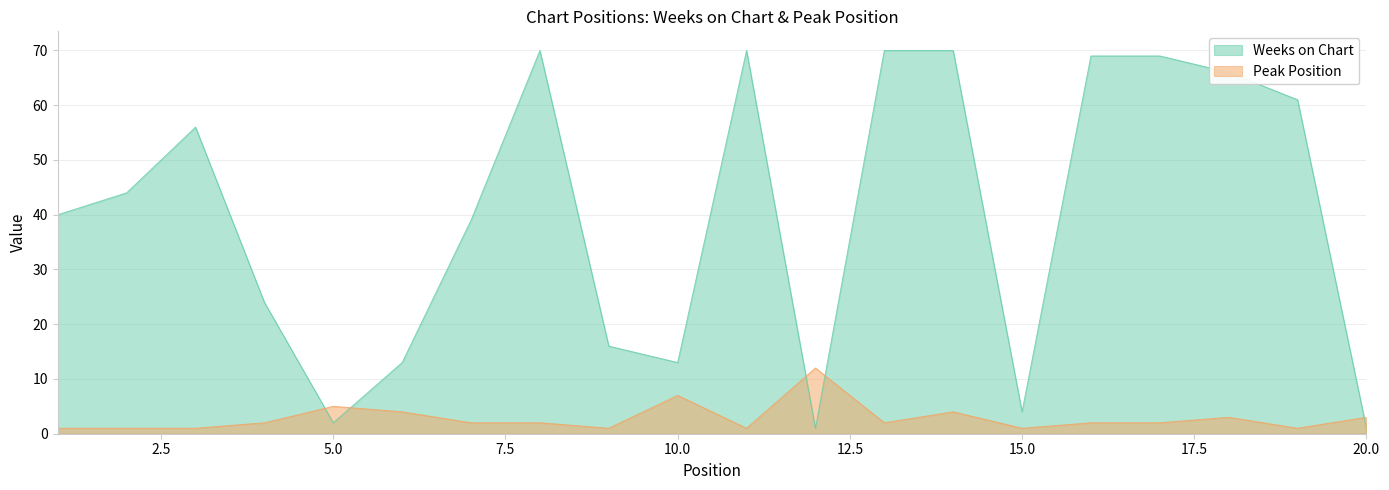

At which label does Weeks on Chart reach its minimum?

12